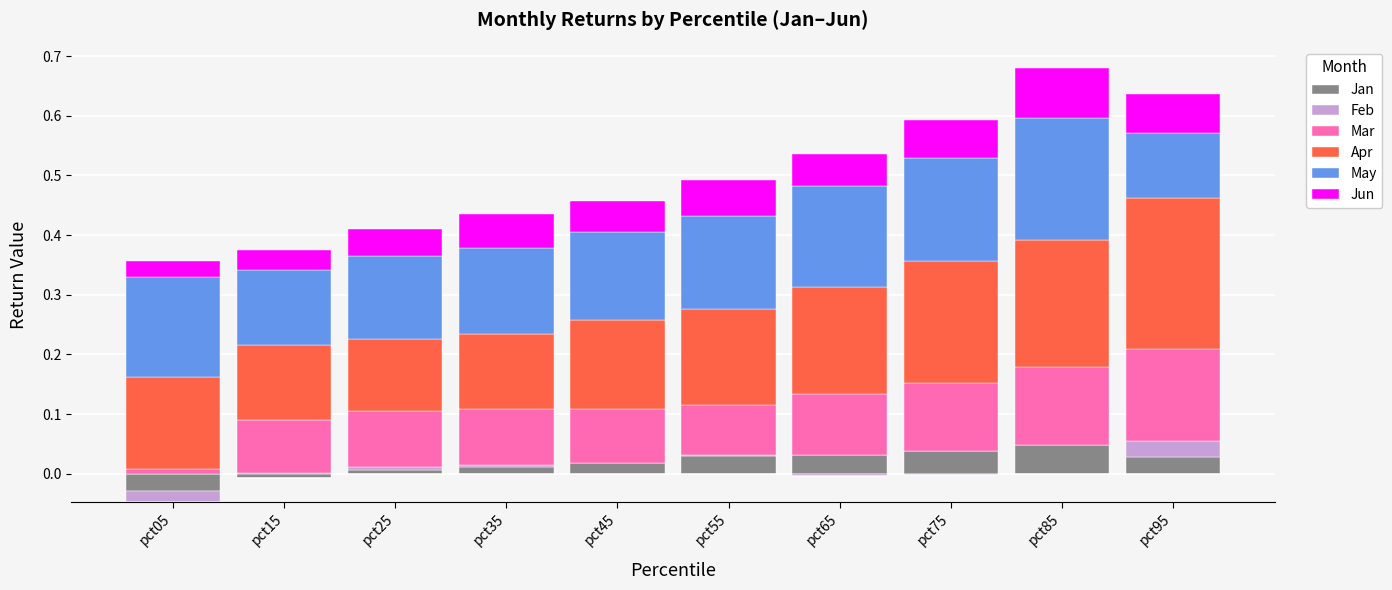

How many bars are there in each group?

6